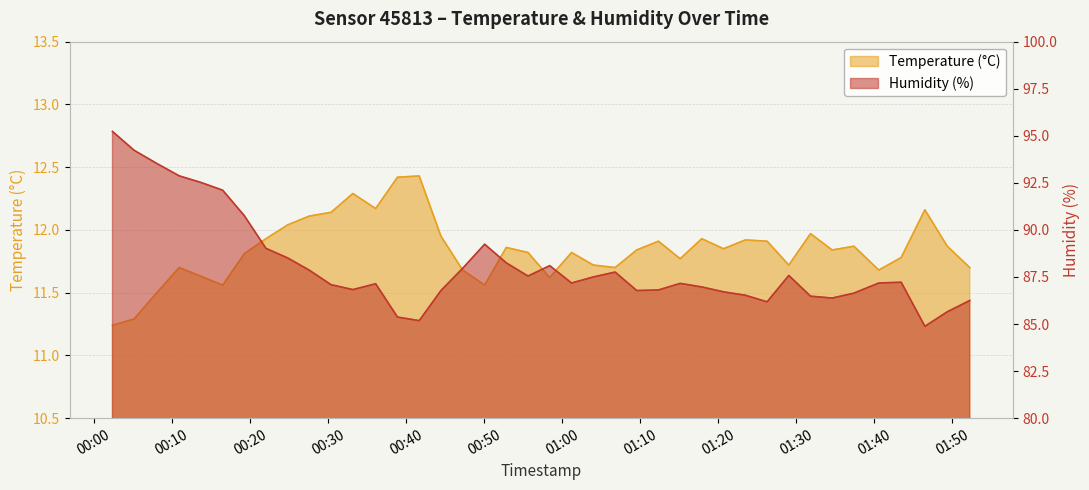

At how many categories does at least one series exceed 34?

40